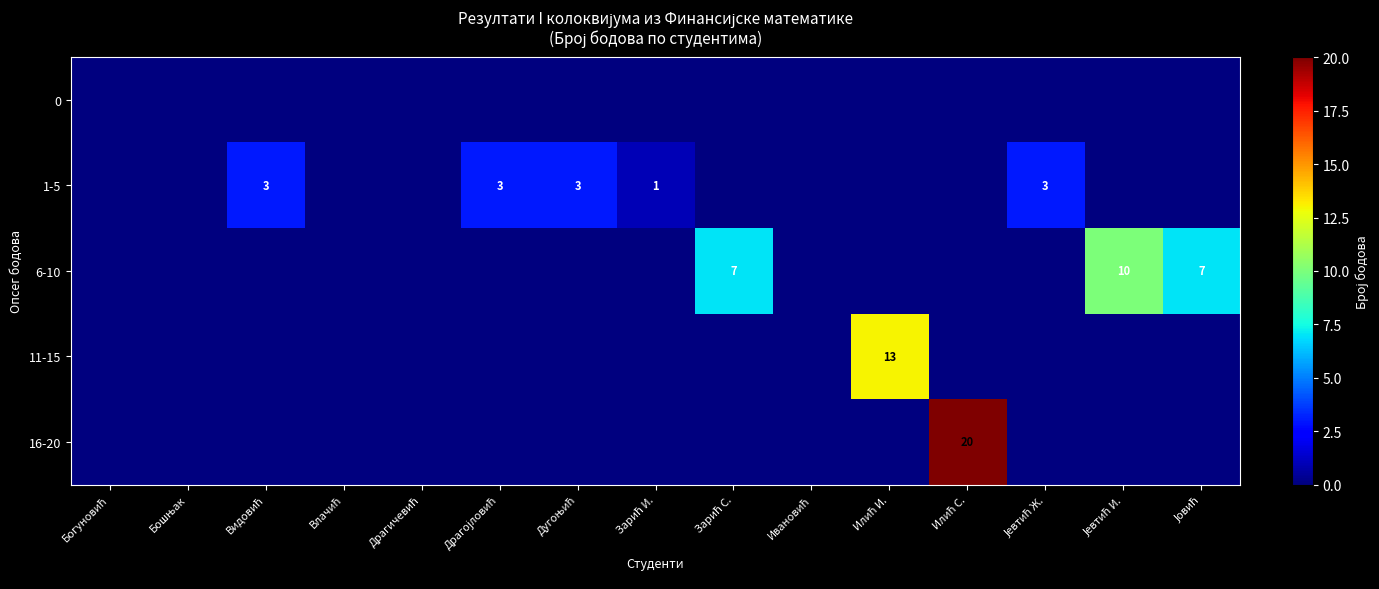

Rank the series by their maximum value, from highest to lowest.

16-20, 11-15, 6-10, 1-5, 0